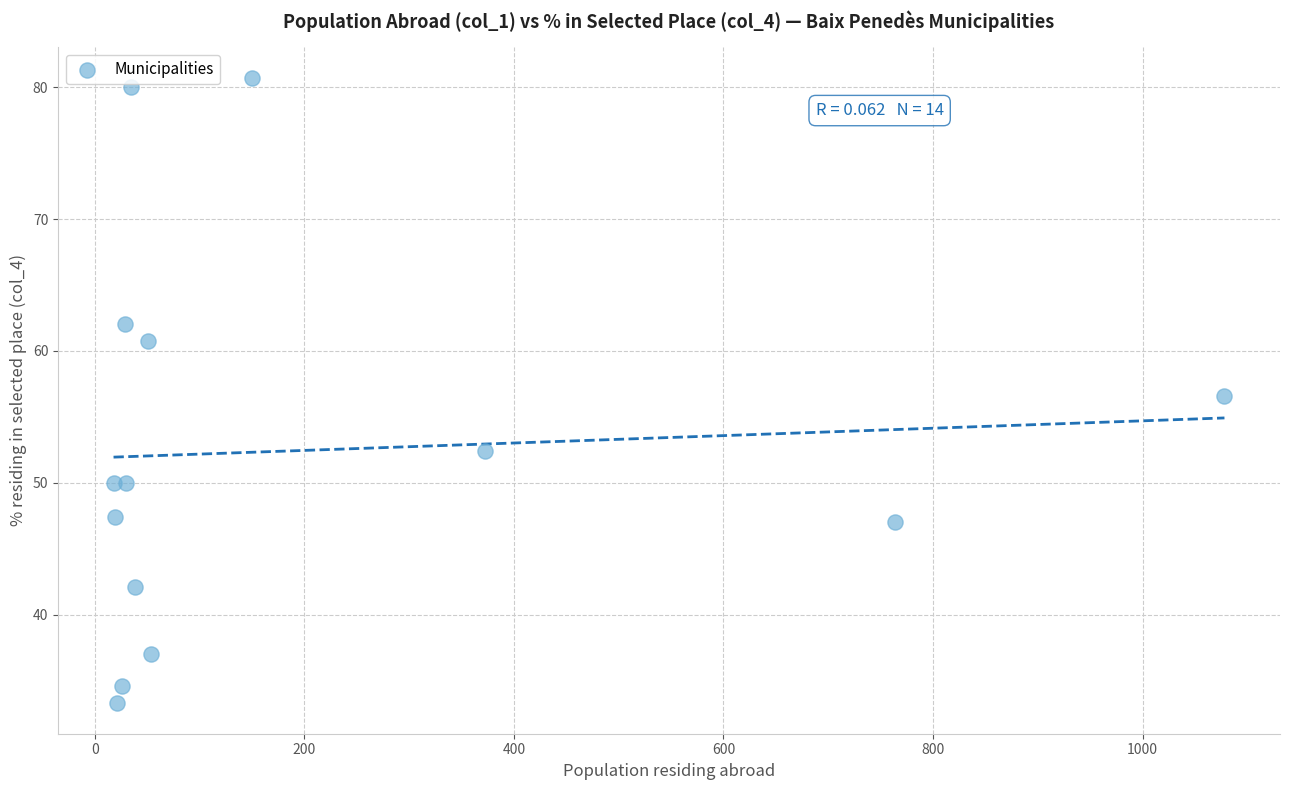

What is the range of Y values (max minus min)?

47.3